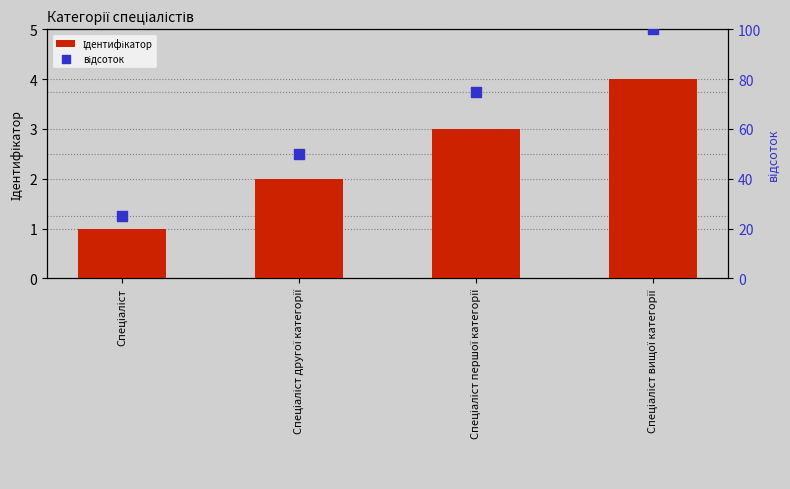

At how many categories does at least one series exceed 89?

1